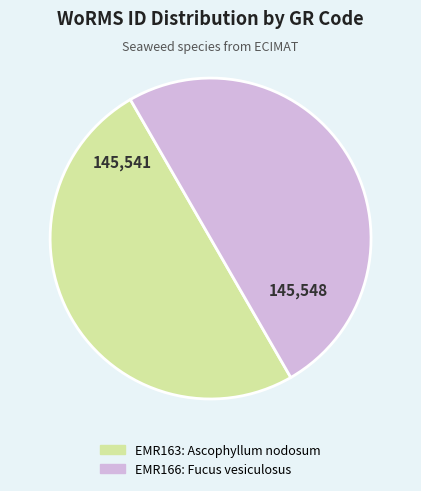

Do EMR163 and EMR166 together represent more than half of the pie?

Yes